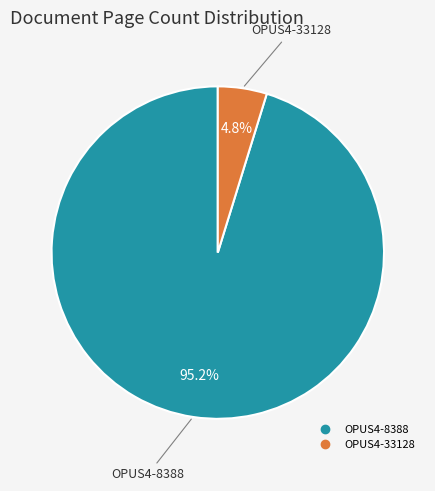

Does any single category account for the majority?

Yes